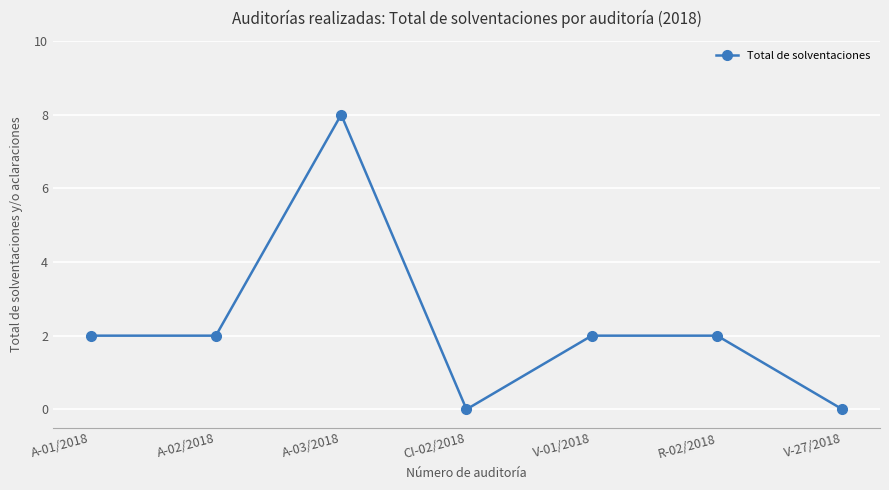

Reading left to right, list all the values displayed in this chart.

A-01/2018=2	A-02/2018=2	A-03/2018=8	CI-02/2018=0	V-01/2018=2	R-02/2018=2	V-27/2018=0